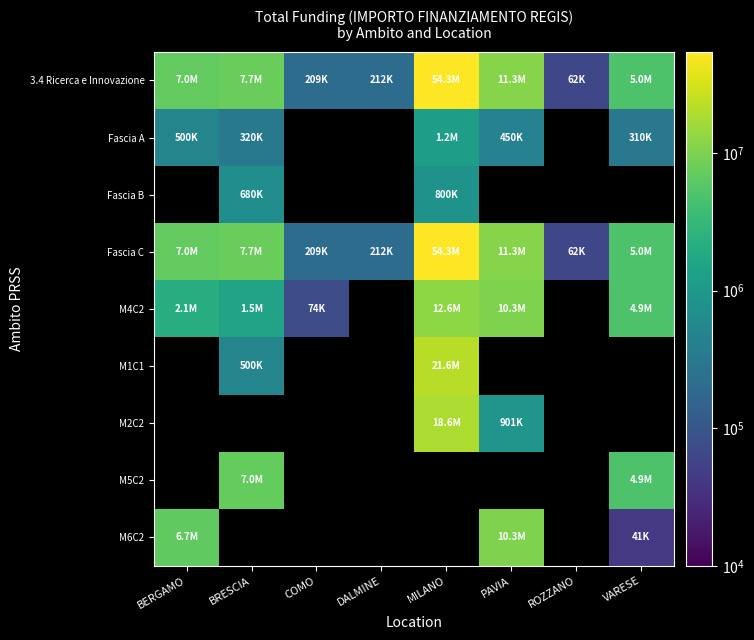

What is the difference between the maximum and minimum values in the Fascia A series?

890000.0